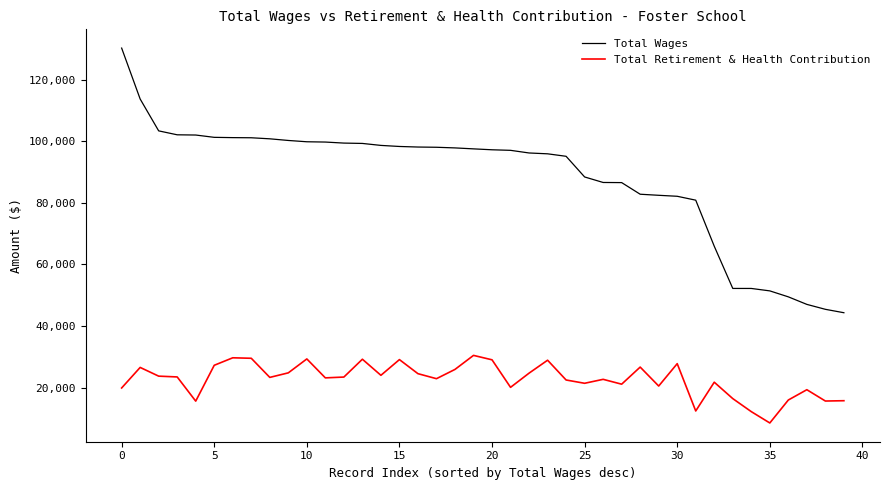

What is the maximum value for Total Retirement & Health Contribution?

30461